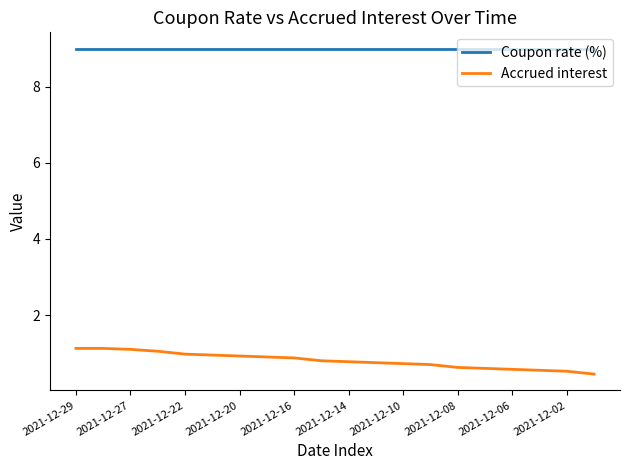

True or false: Accrued interest and Coupon rate (%) cross at least once.

False